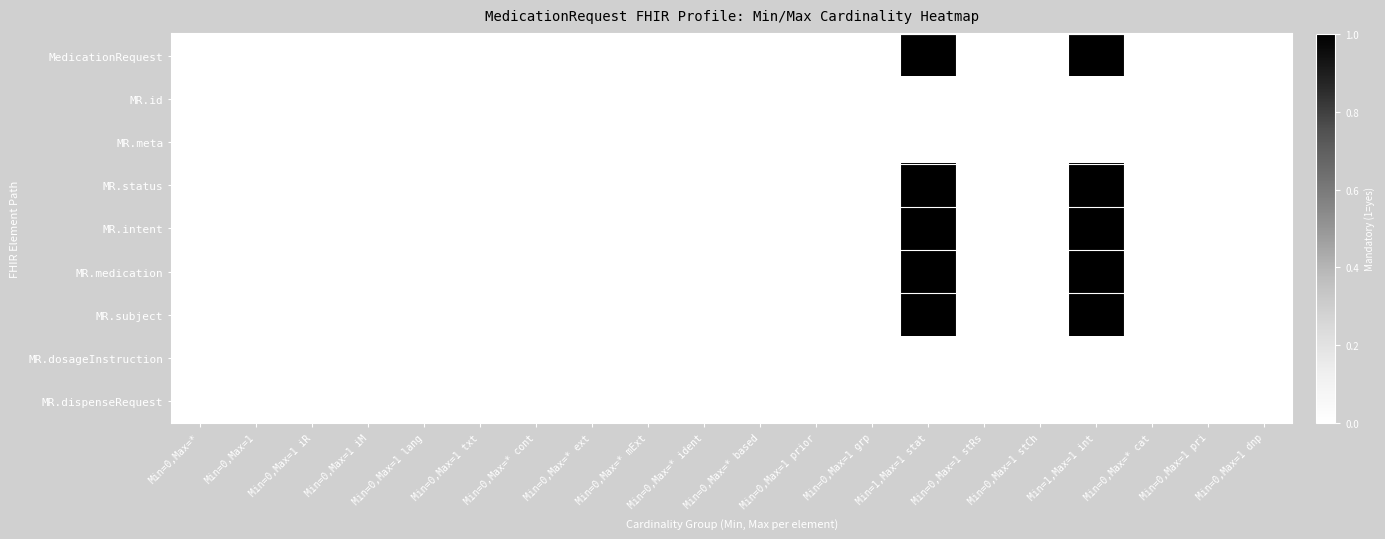

At how many categories does at least one series exceed 0?

2